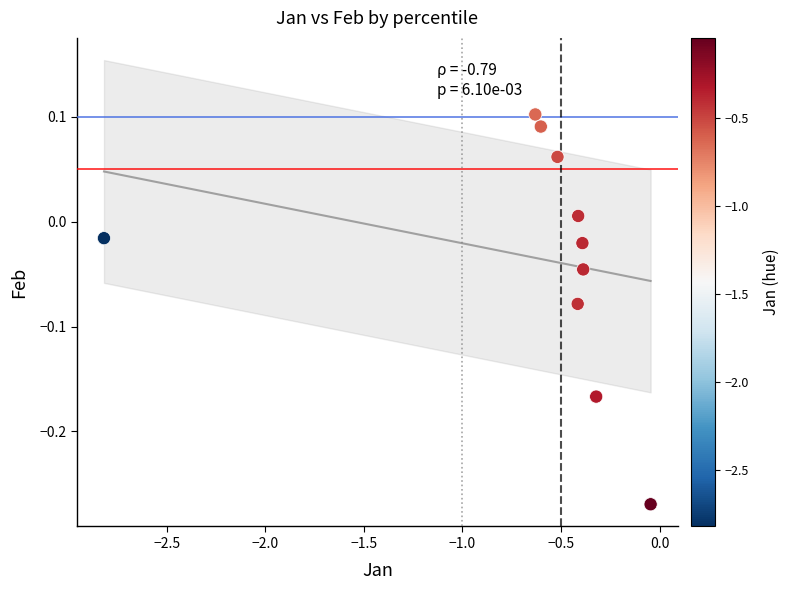

What is the range of Y values (max minus min)?

0.4